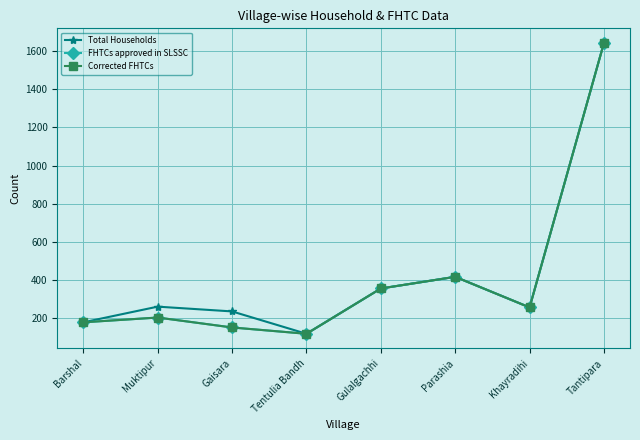

What is the total value across all series at Tantipara?

4926